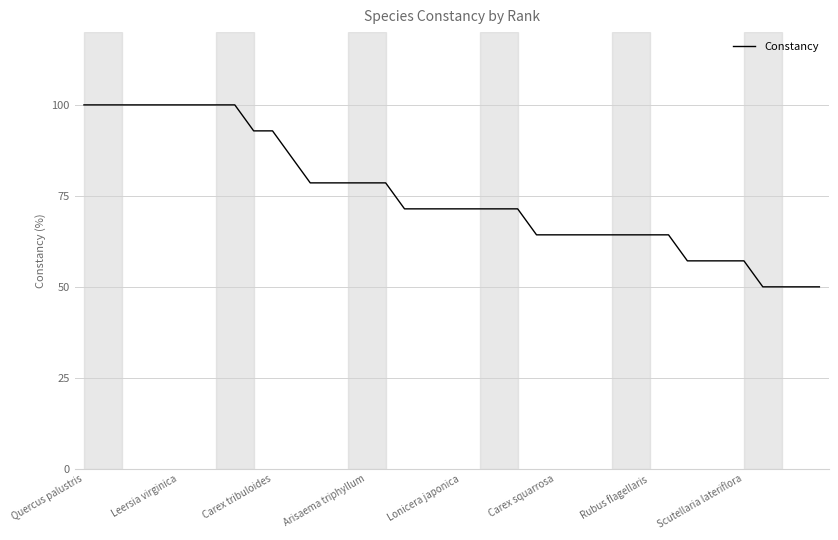

How many distinct data groups are displayed?

1